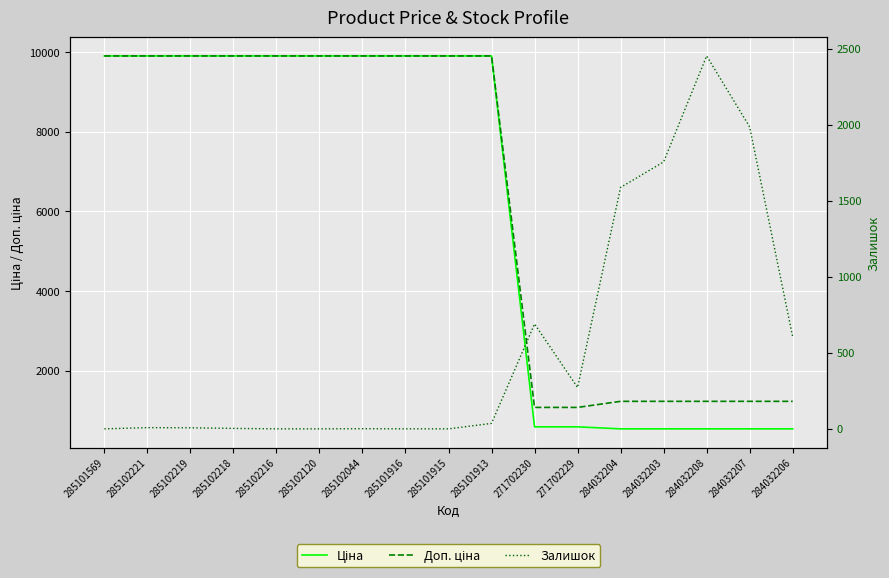

What is the label of the 5th point from the left?

285102216